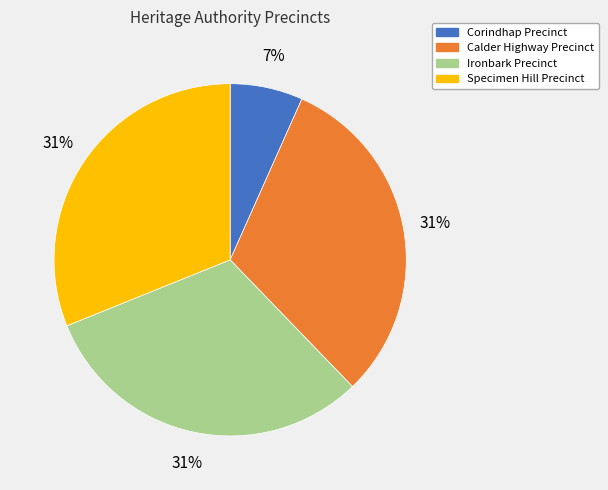

To the nearest percent, what percentage of the pie is Corindhap Precinct?

7%